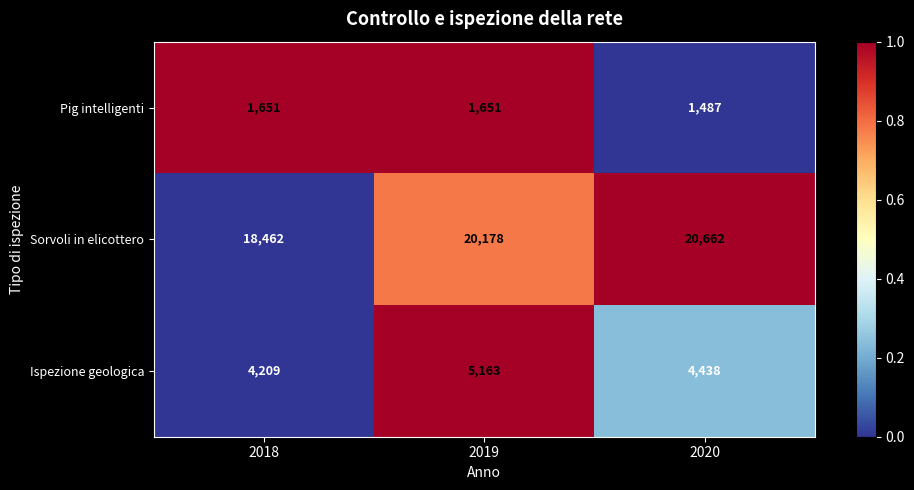

What is the sum of the Pig intelligenti values at 2020 and 2018?

3138